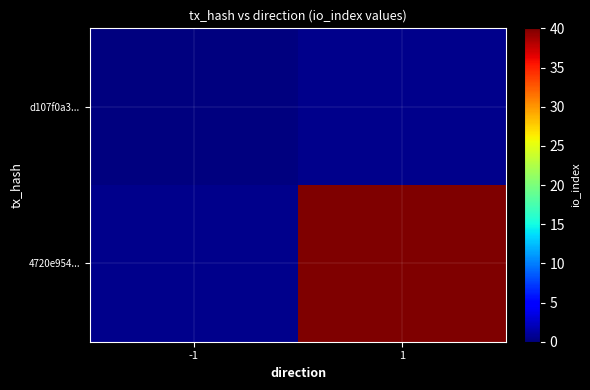

Which category has the lowest value across all series?

-1